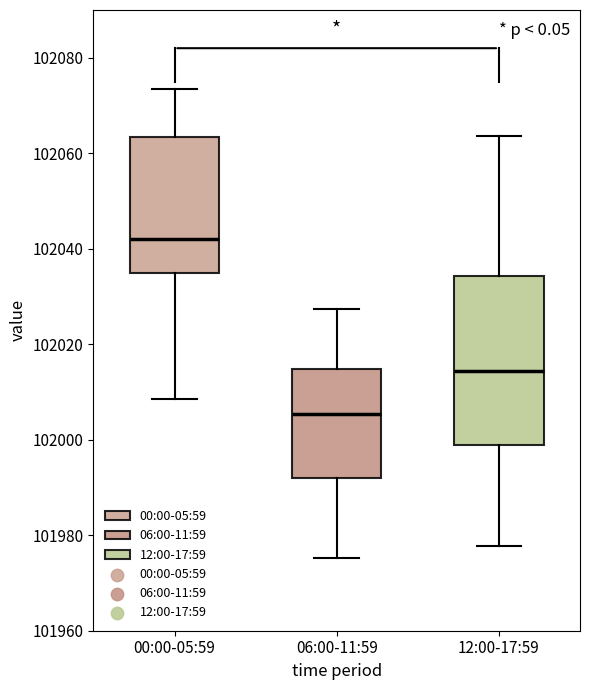

Comparing the boxes themselves (not the whiskers), which one is the tallest?

12:00-17:59